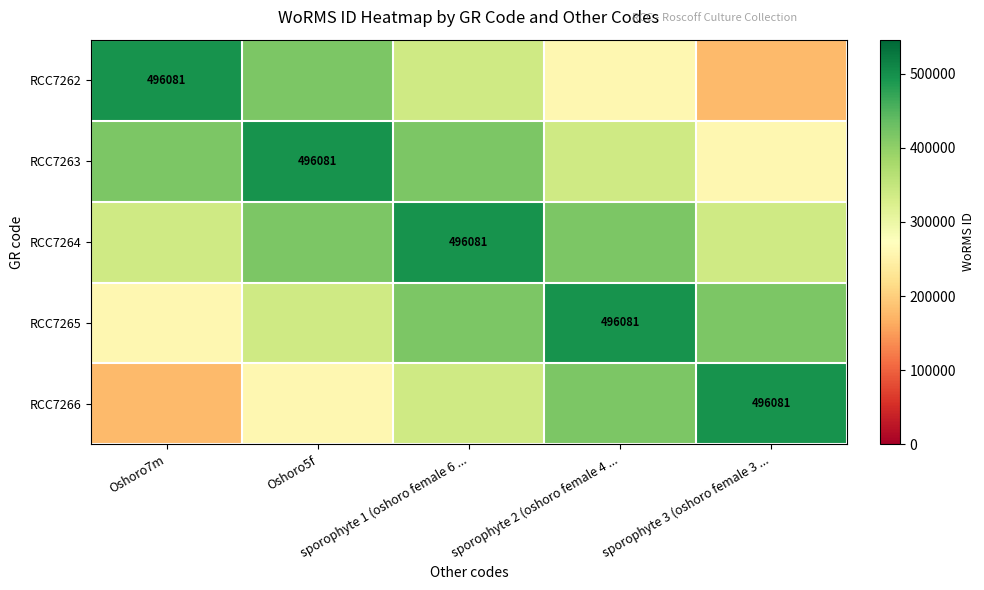

What is the total value across all series at sporophyte 1 (oshoro female 6 ...?

2004167.2